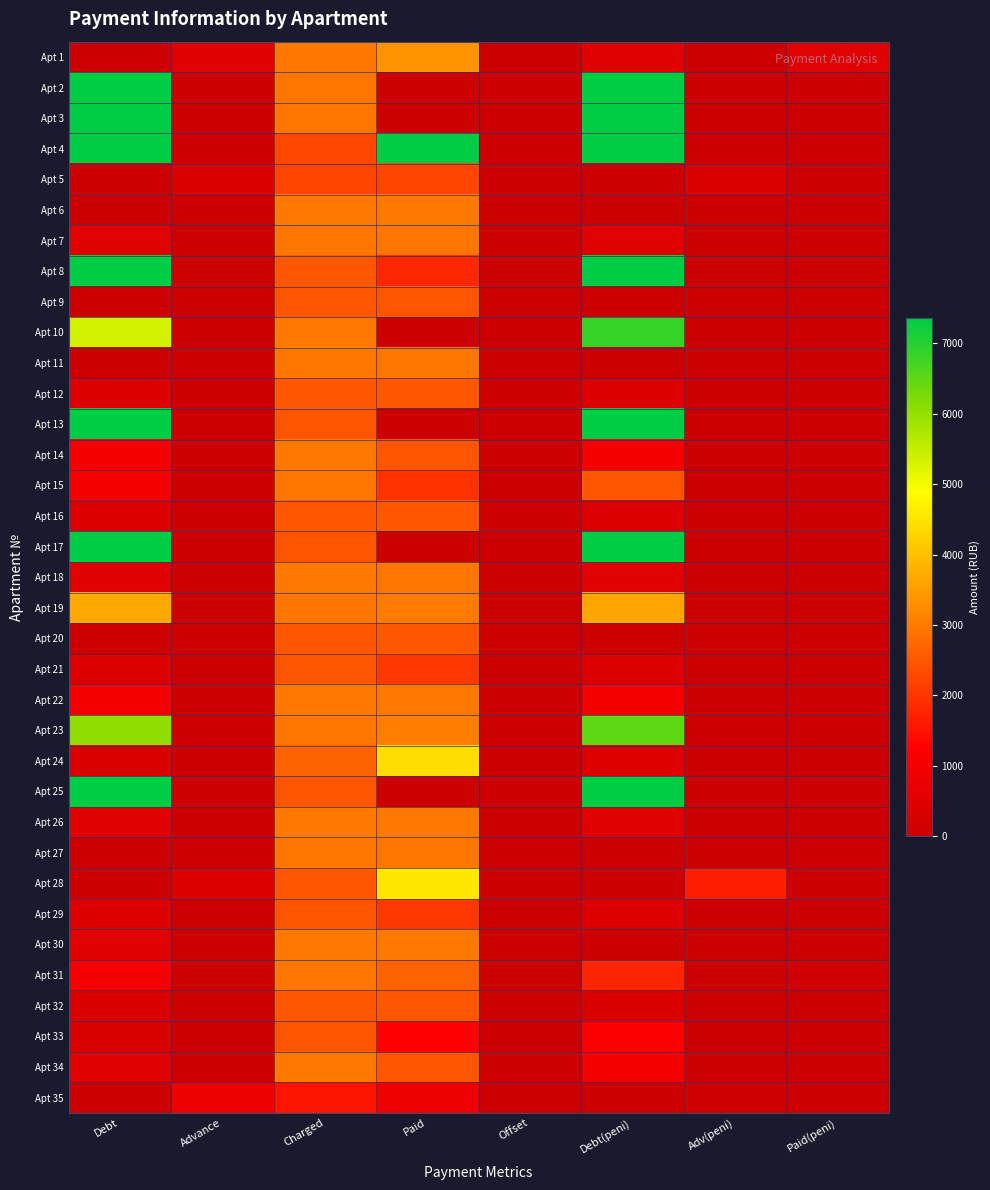

What is the total value across all series at Paid(peni)?

620.8